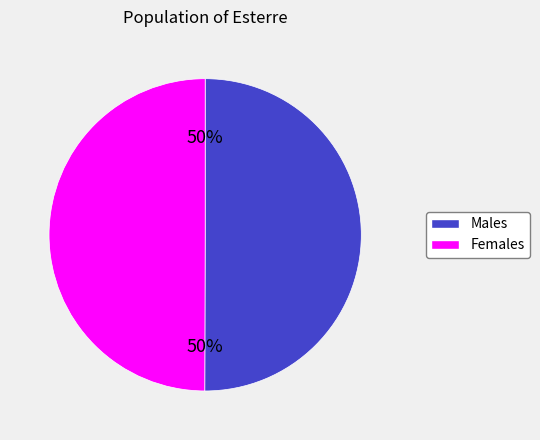

To the nearest percent, what is the average slice percentage?

50%